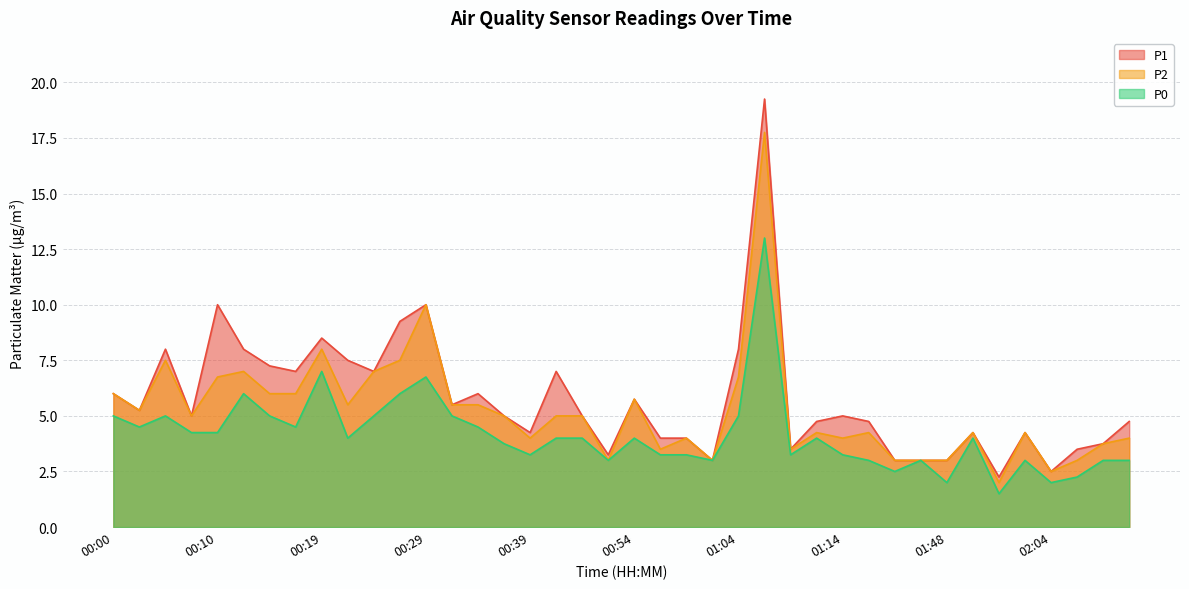

What is the minimum value for P1?

2.2